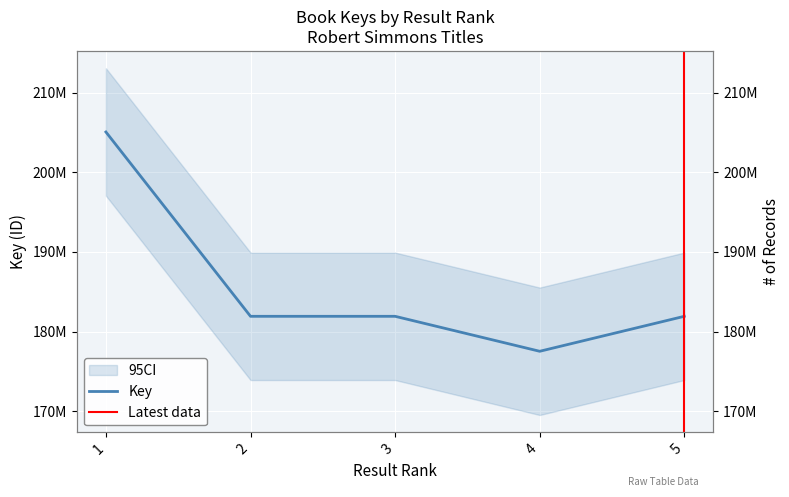

The chart shows a value of 205060899 at 1. True or false?

True